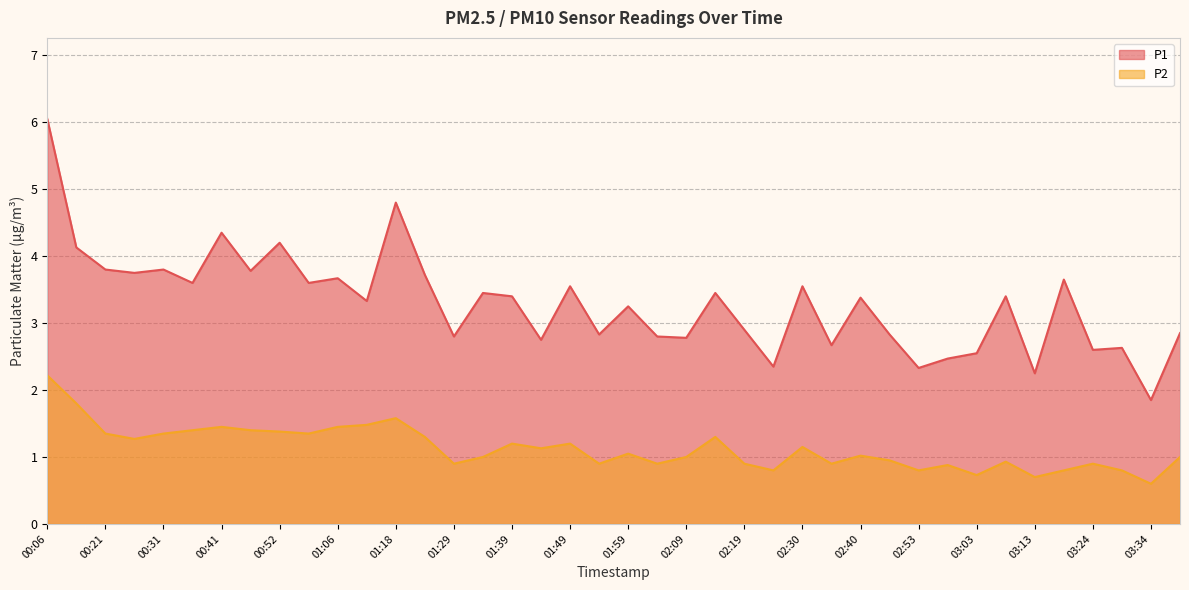

True or false: P2 and P1 intersect in this chart.

False